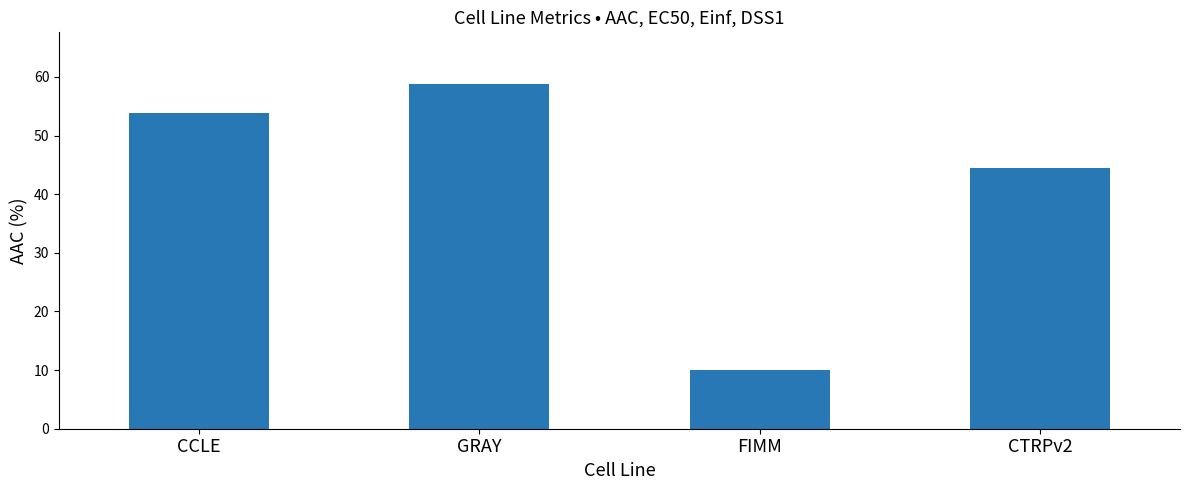

Rank the categories by value from highest to lowest.

GRAY, CCLE, CTRPv2, FIMM